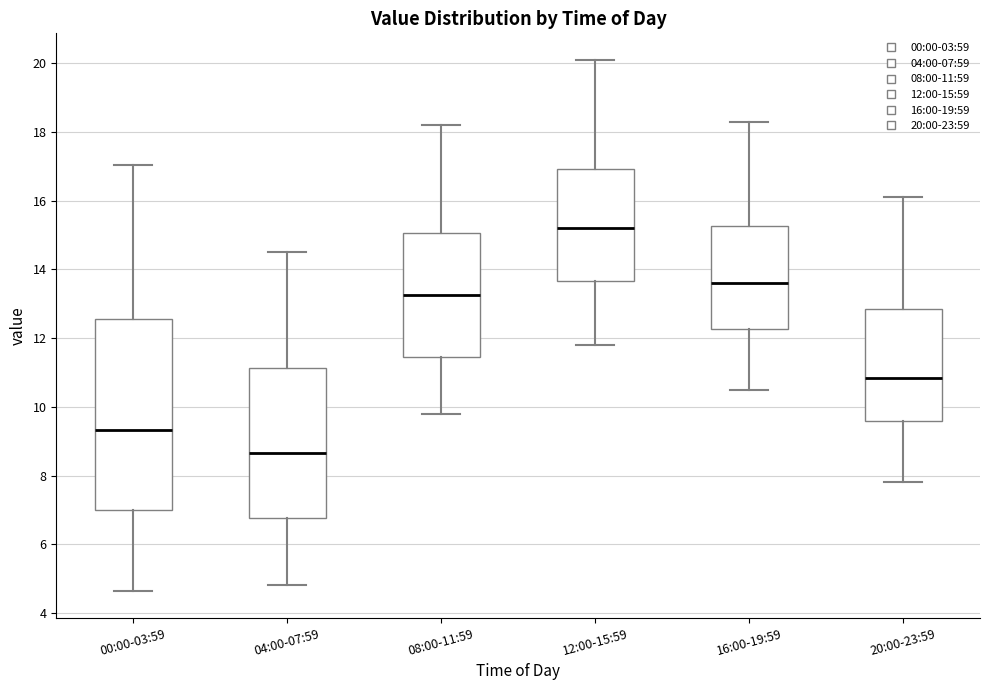

Where does the median line of the box for 08:00-11:59 sit on the y-axis? The values are not printed on the chart, so give them approximately, as read against the axis.

13.2